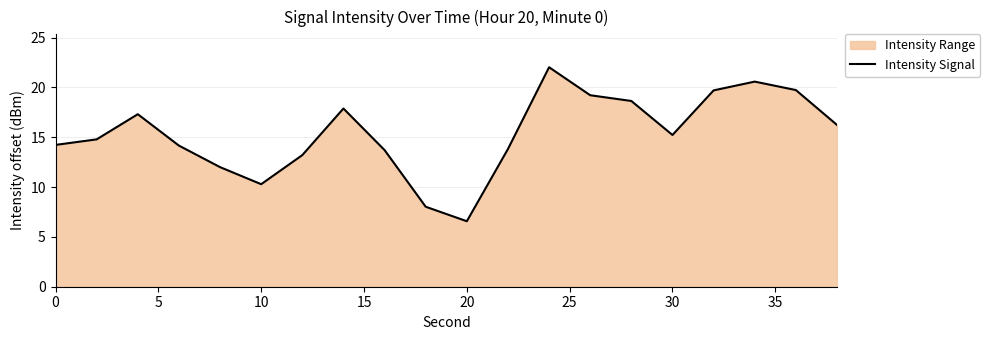

Which label corresponds to the smallest value in the chart?

20